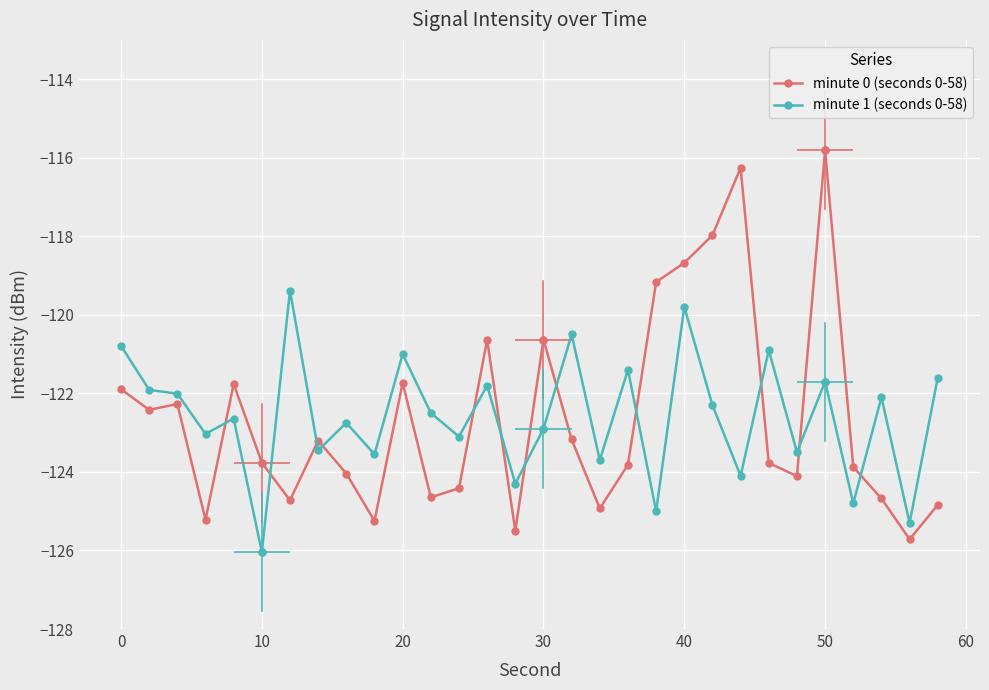

How many lines are shown in the chart?

2